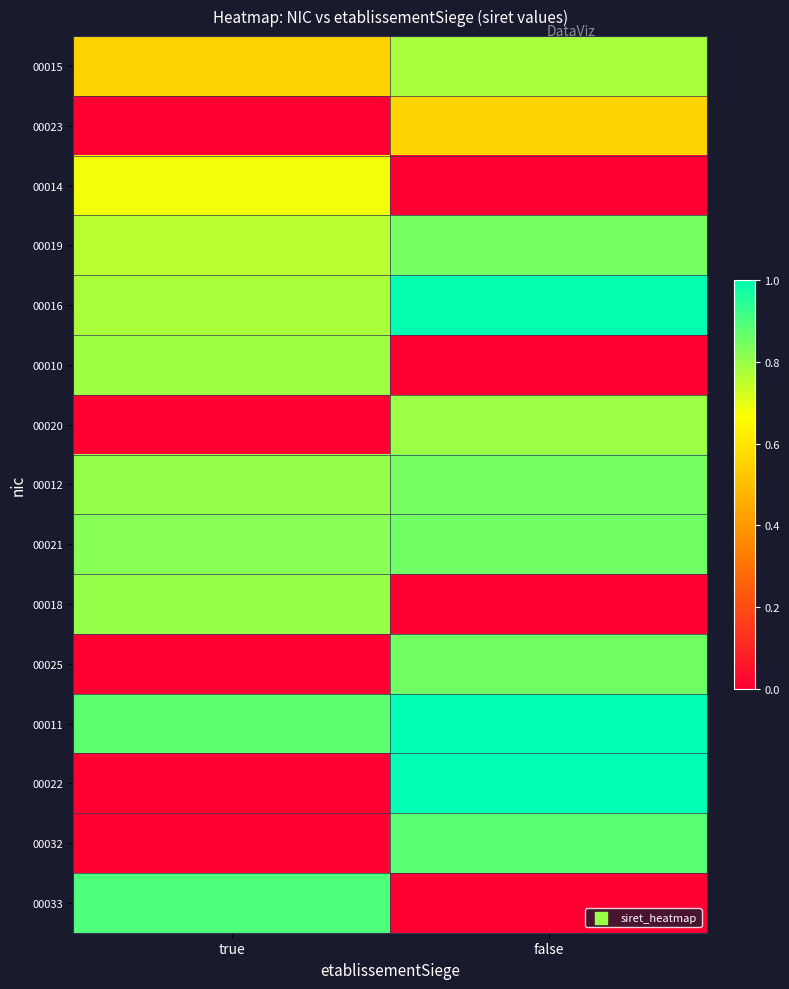

Reading left to right, transcribe all the data shown in this chart.

00015: true=0.6	false=0.8
00023: true=0.0	false=0.6
00014: true=0.7	false=0.0
00019: true=0.8	false=0.8
00016: true=0.8	false=1.0
00010: true=0.8	false=0.0
00020: true=0.0	false=0.8
00012: true=0.8	false=0.8
00021: true=0.8	false=0.9
00018: true=0.8	false=0.0
00025: true=0.0	false=0.9
00011: true=0.9	false=1.0
00022: true=0.0	false=1.0
00032: true=0.0	false=0.9
00033: true=0.9	false=0.0